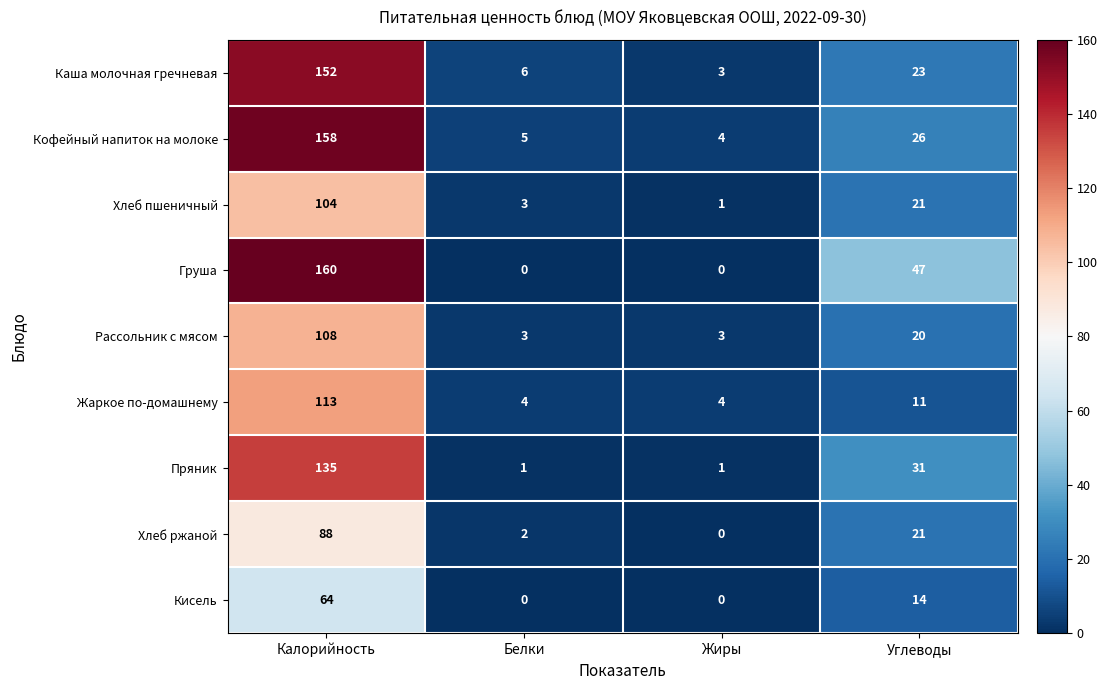

How many data points does each series have?

4